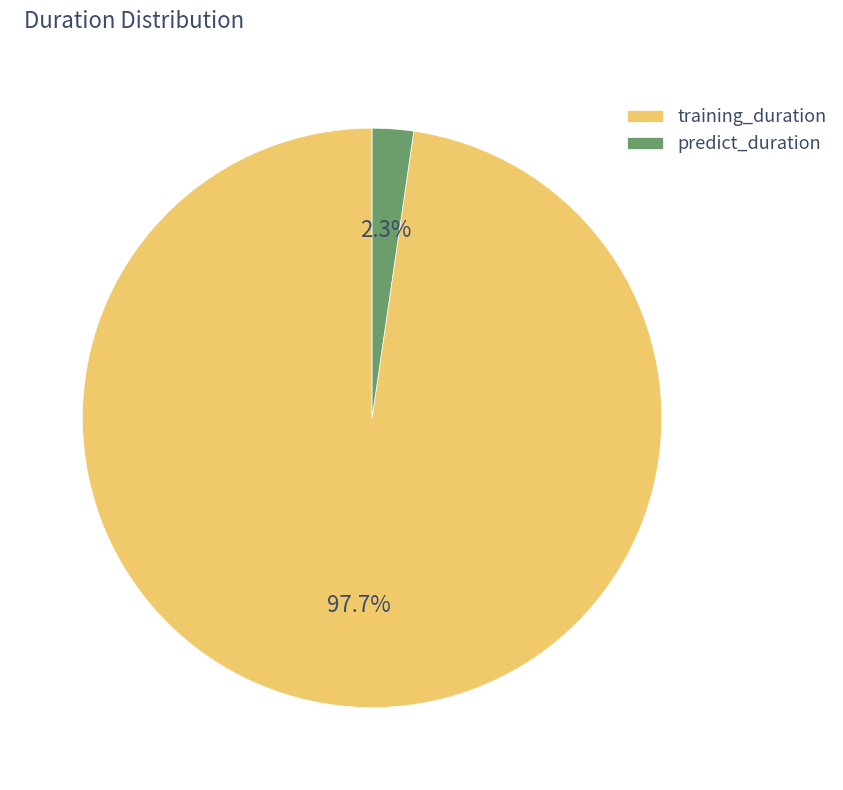

To the nearest percent, what percentage of the pie is training_duration?

98%